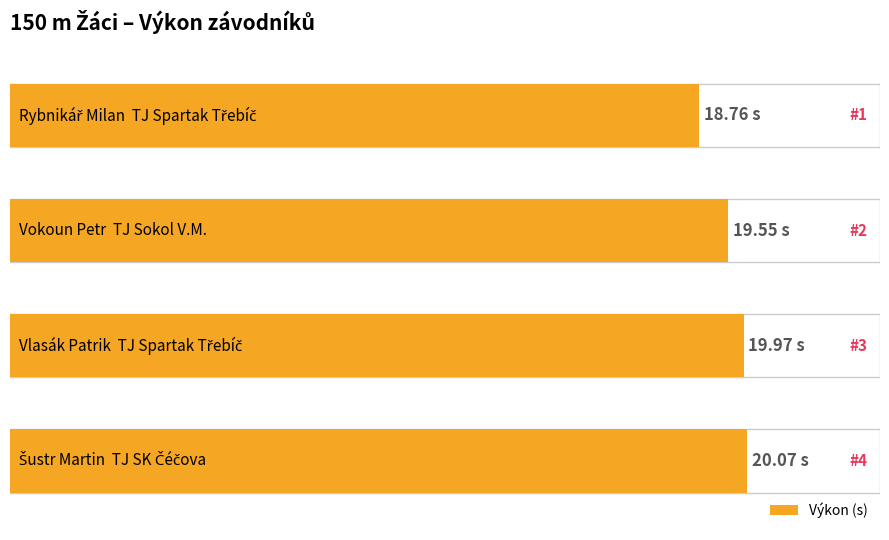

Count the number of data series in this chart.

1